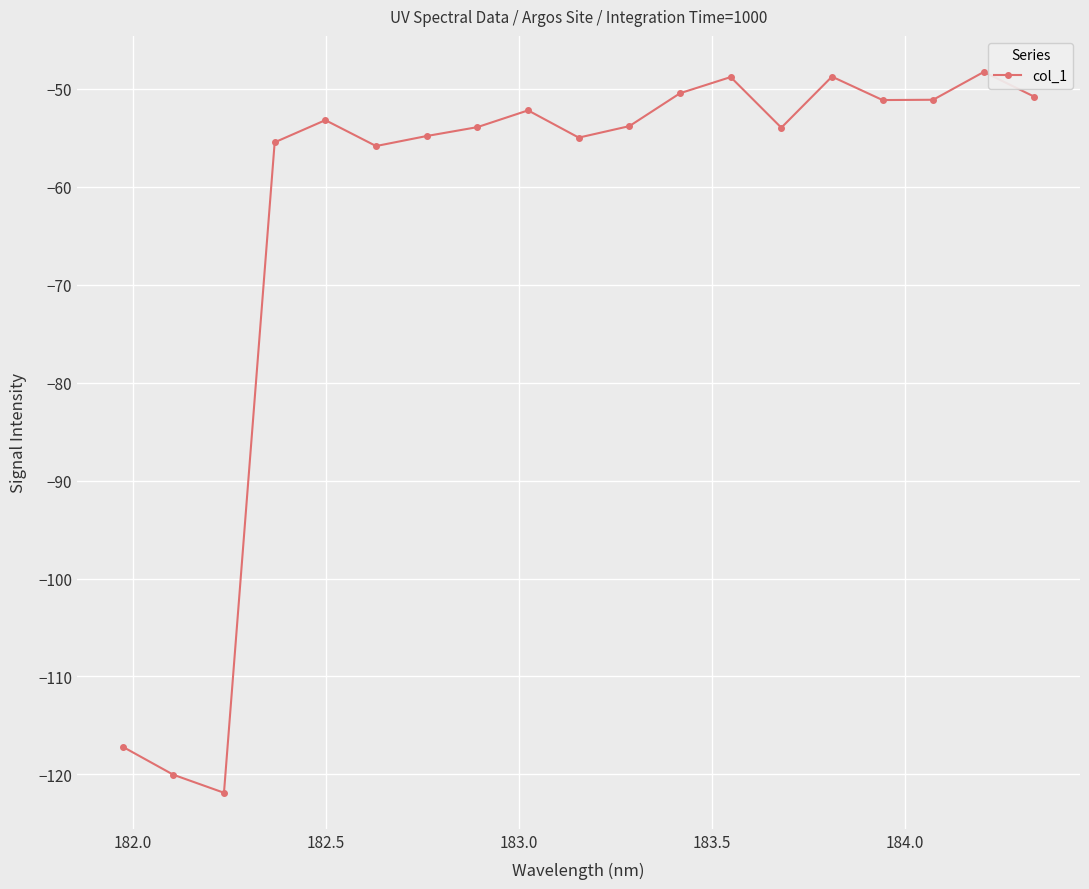

What is the smallest value displayed?

-121.9